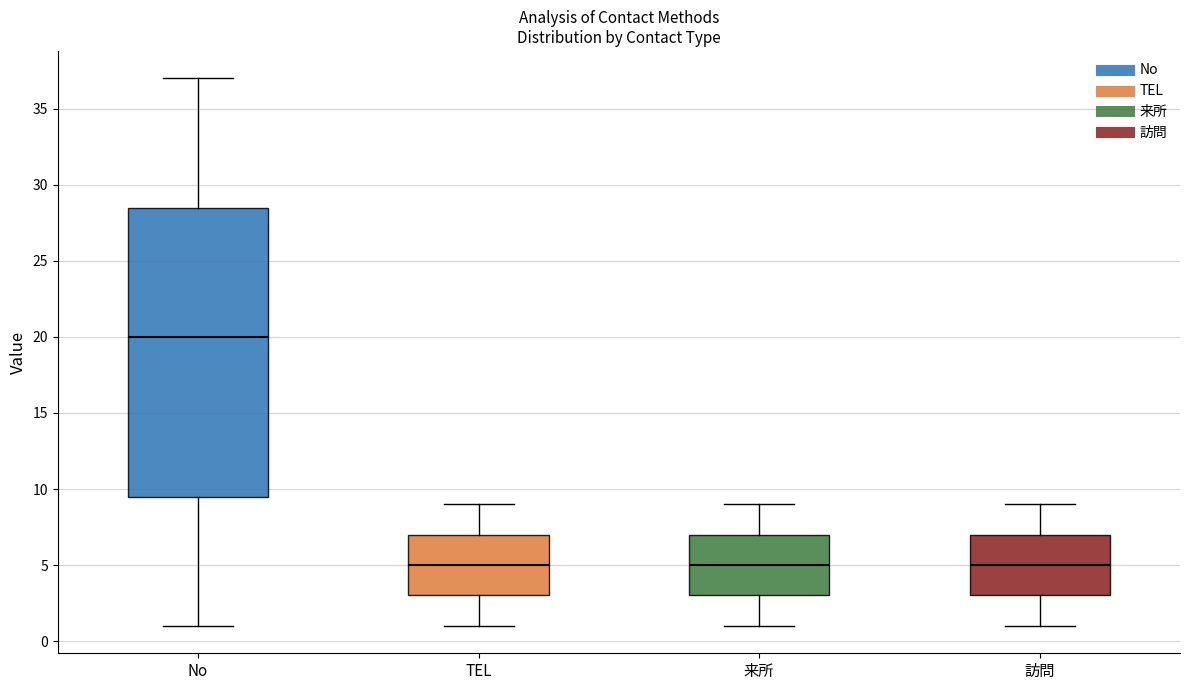

Reading left to right, read every box against the y-axis: the position of its median line, the range the box covers, and the ends of its whiskers. The values are not printed on the chart, so give them approximately, as read against the axis.

No: median 20.0, box 9.5 to 28.5, whiskers 1.0 to 37.0
TEL: median 5.0, box 3.0 to 7.0, whiskers 1.0 to 9.0
来所: median 5.0, box 3.0 to 7.0, whiskers 1.0 to 9.0
訪問: median 5.0, box 3.0 to 7.0, whiskers 1.0 to 9.0